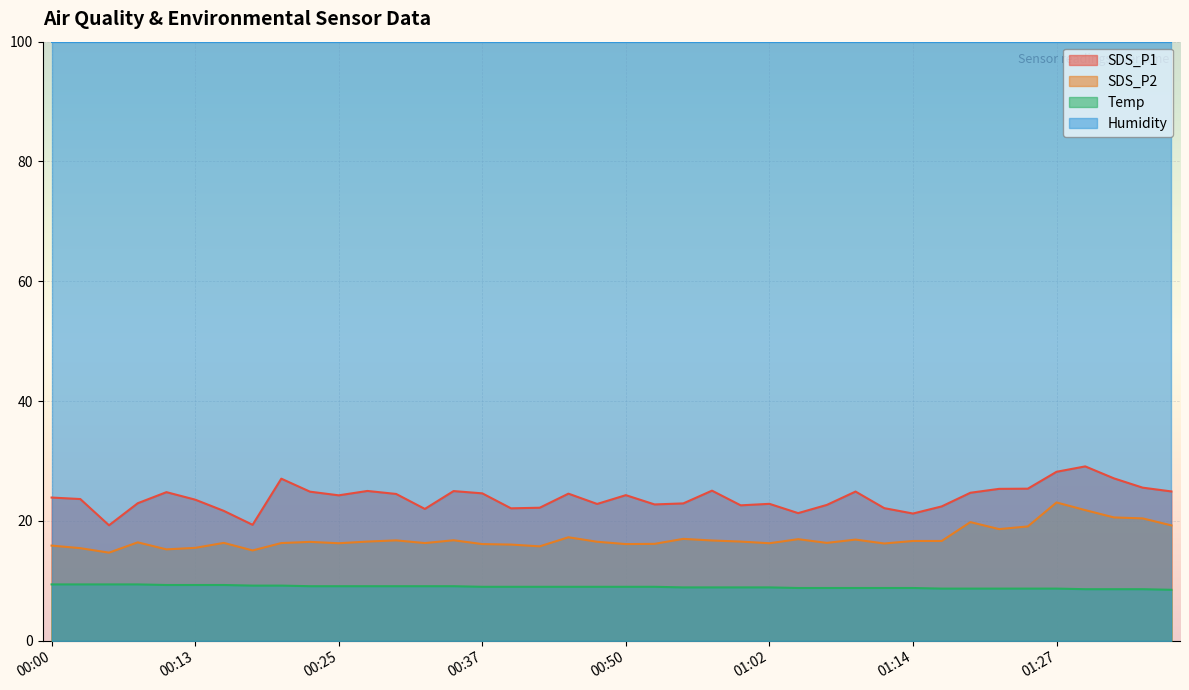

What is the value of the Temp point at the 7th from the left?

9.3